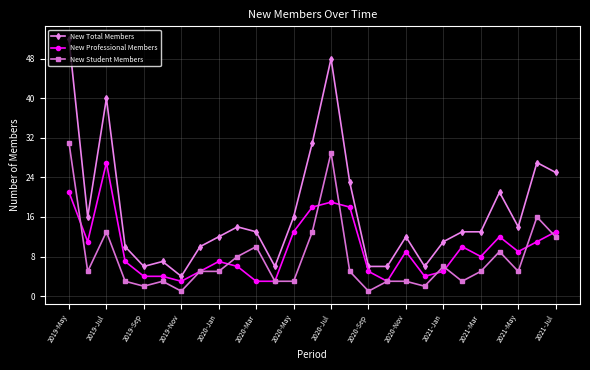

Which series has the largest total across all categories?

New Total Members